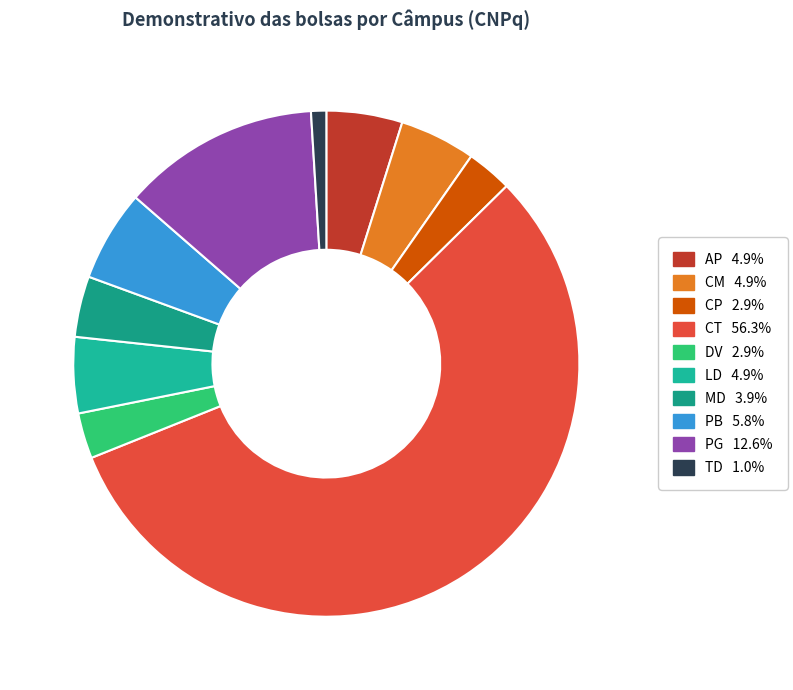

Which has a higher value, AP or LD?

AP